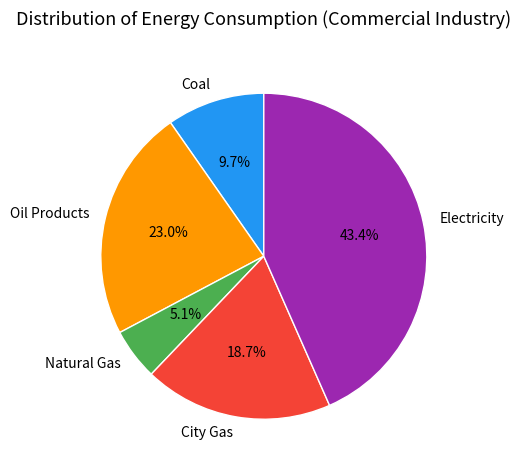

What percentage is the Natural Gas slice, to the nearest percent?

5%